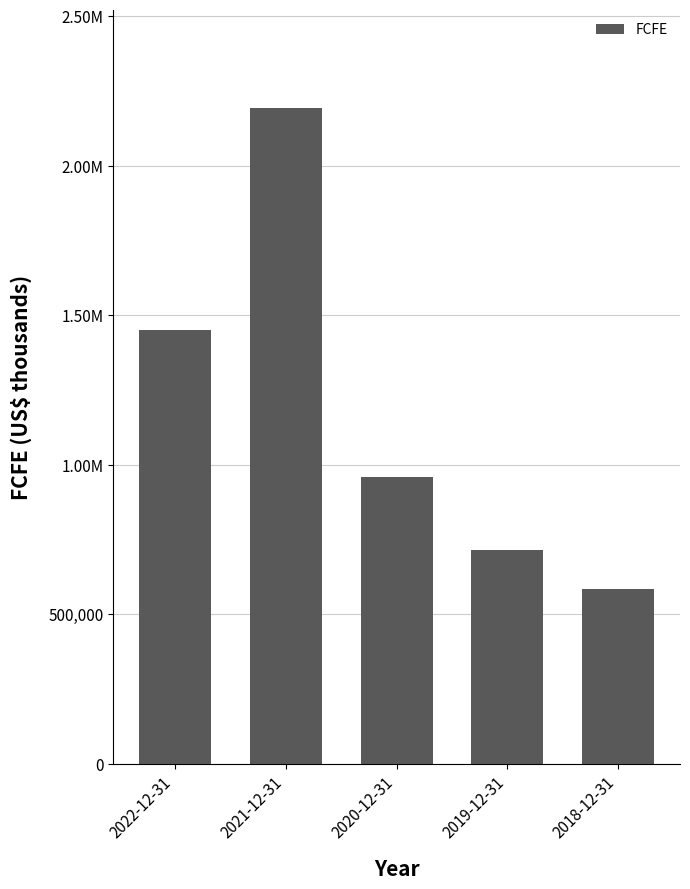

What position from the right is 2018-12-31?

1